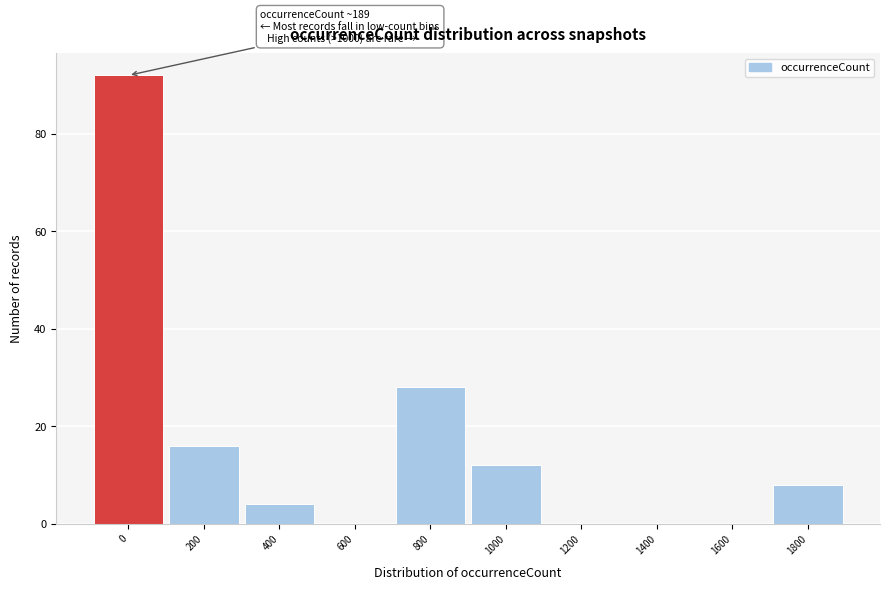

Reading right to left, extract all data points from this chart.

1800=8	1600=0	1400=0	1200=0	1000=12	800=28	600=0	400=4	200=16	0=92